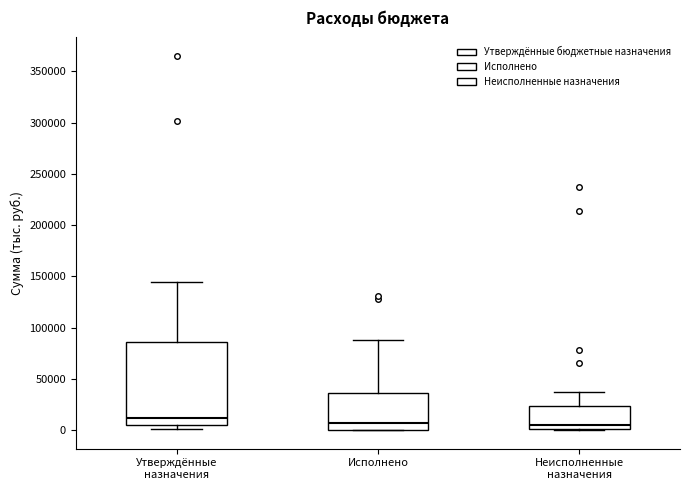

Which box is the tallest, from its lower edge to its upper edge?

Утверждённые назначения